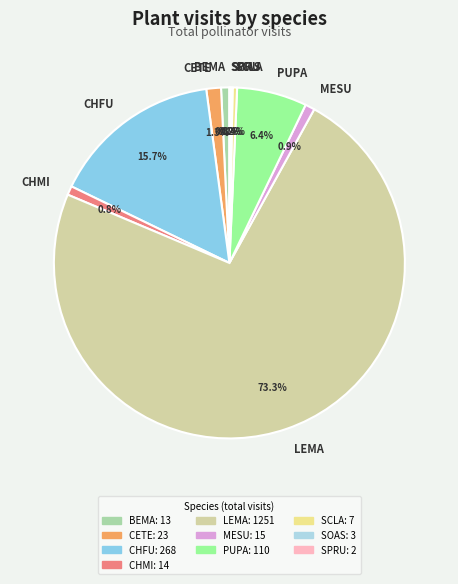

How many segments does this pie chart have?

10